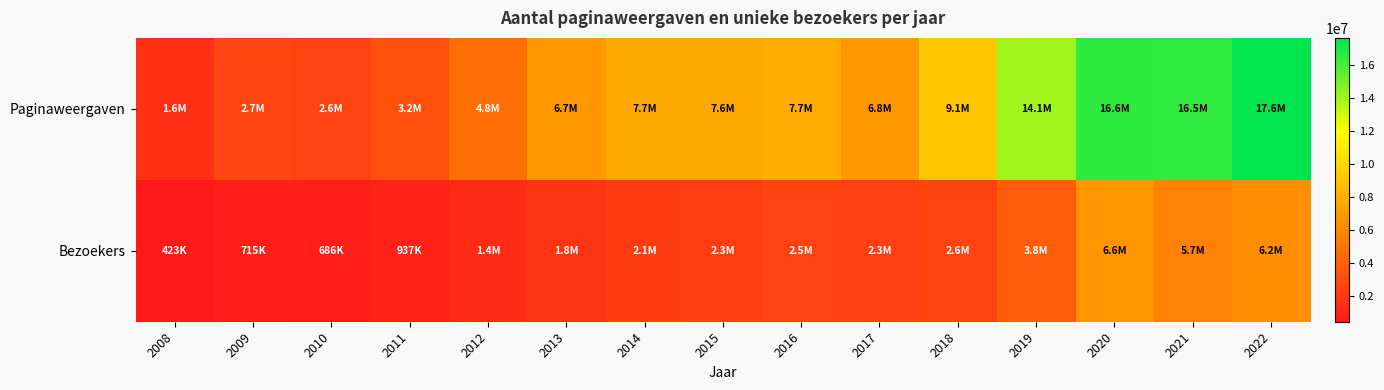

Rank the series by their maximum value, from lowest to highest.

Bezoekers, Paginaweergaven